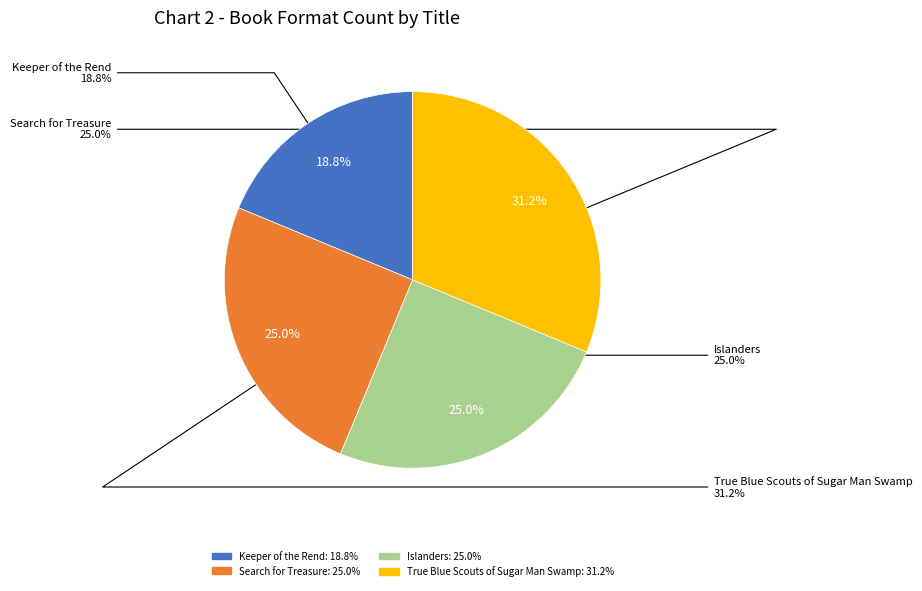

To the nearest percent, what is the average slice percentage?

25%